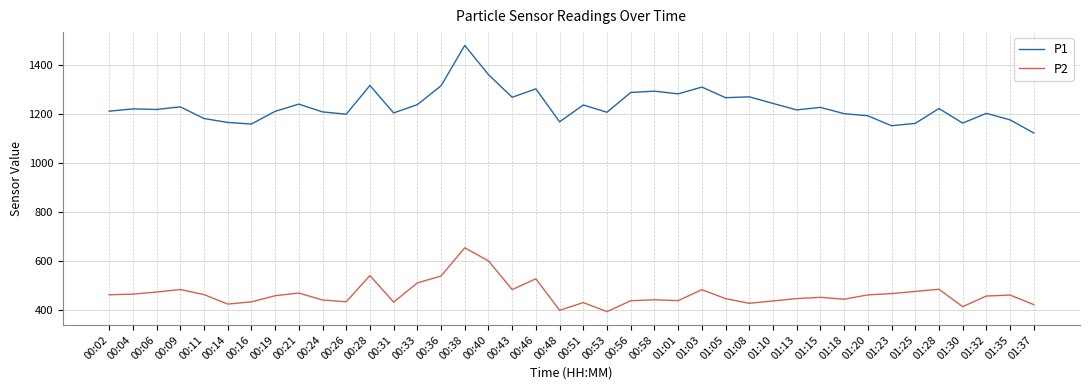

What position from the right is 00:02?

40